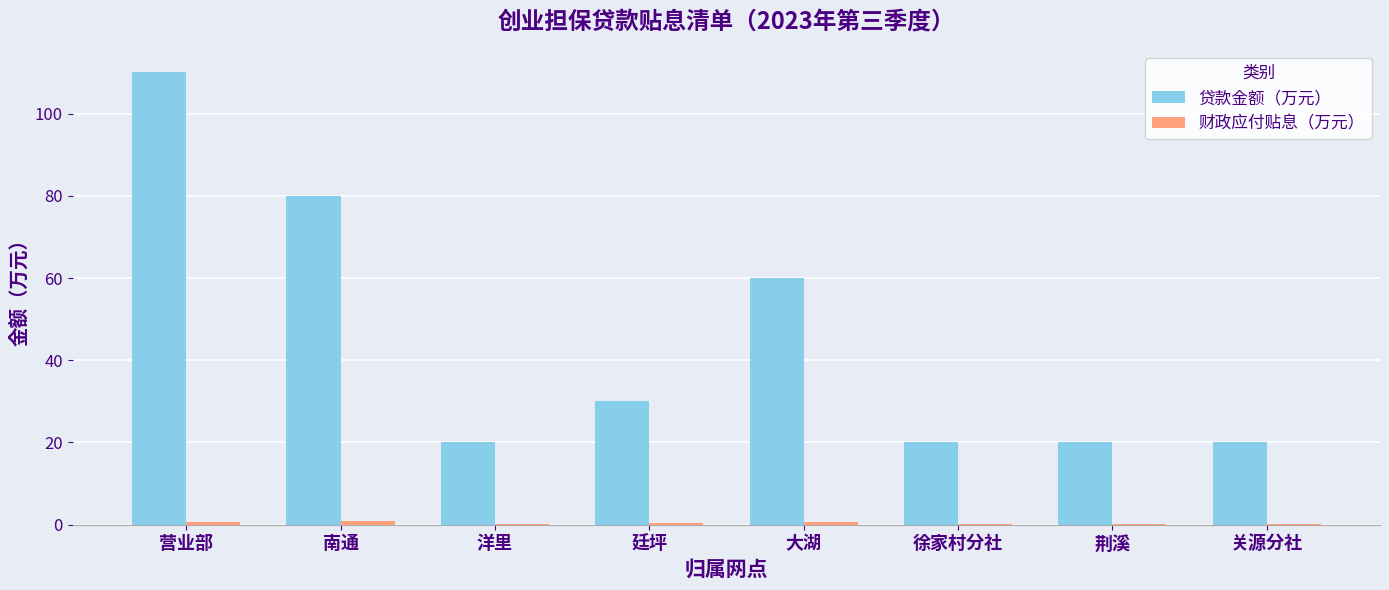

True or false: 贷款金额（万元） has a value of 80.0 at 南通.

True